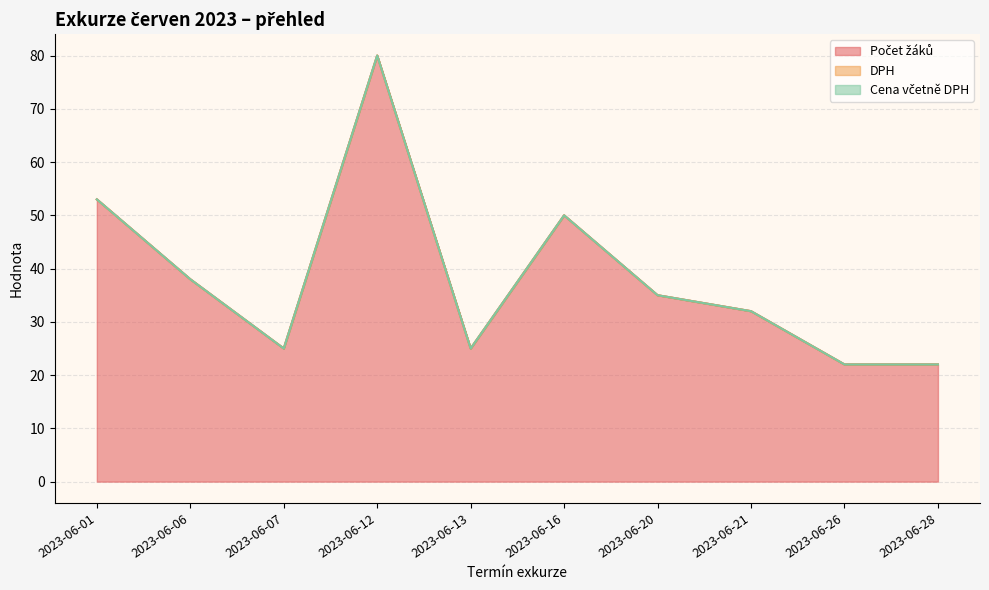

What is the difference between the second highest and minimum values in the Počet žáků series?

31